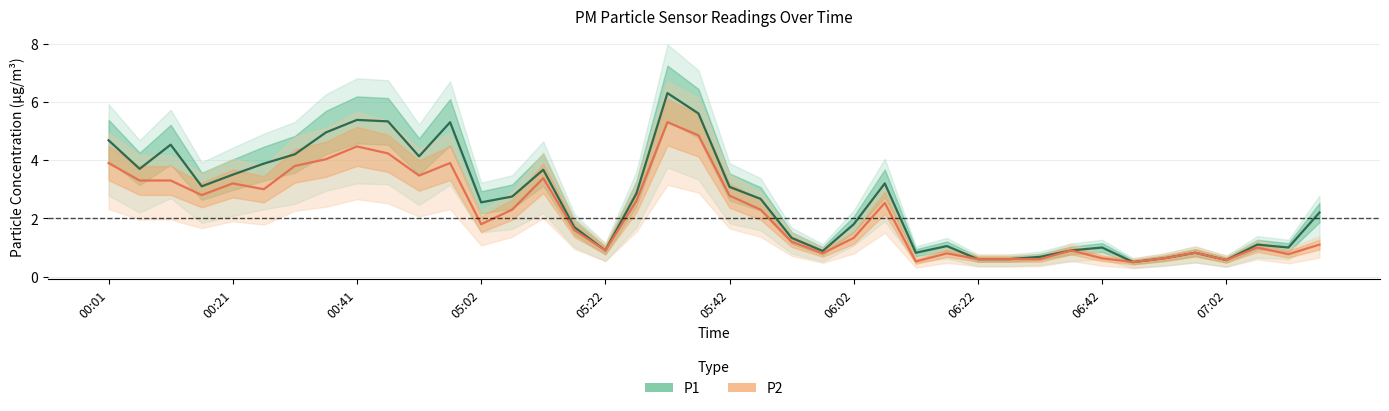

Which series has the largest total across all categories?

P1